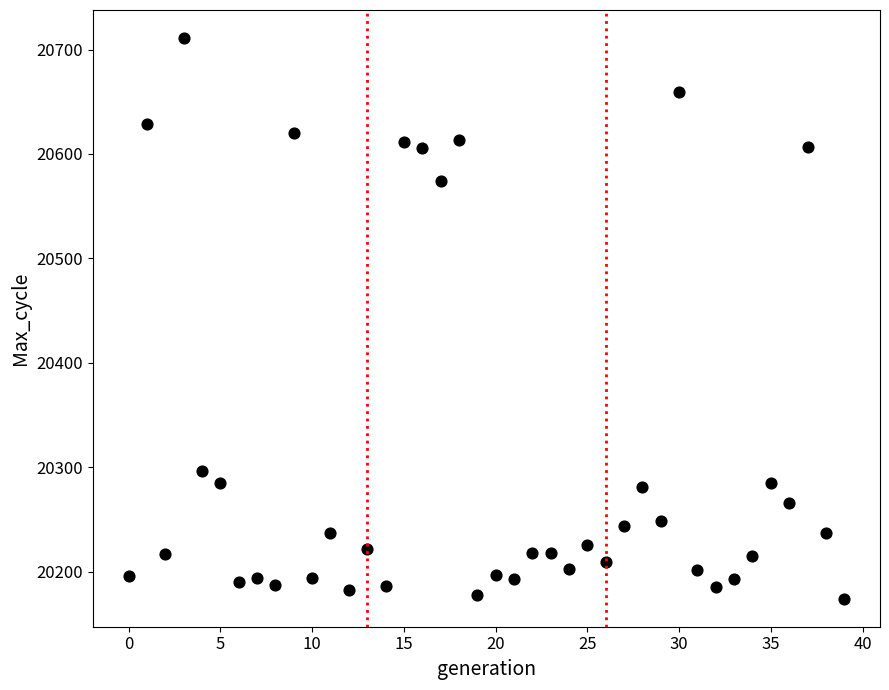

What Y value in the scatter plot is closest to 20442?

20574